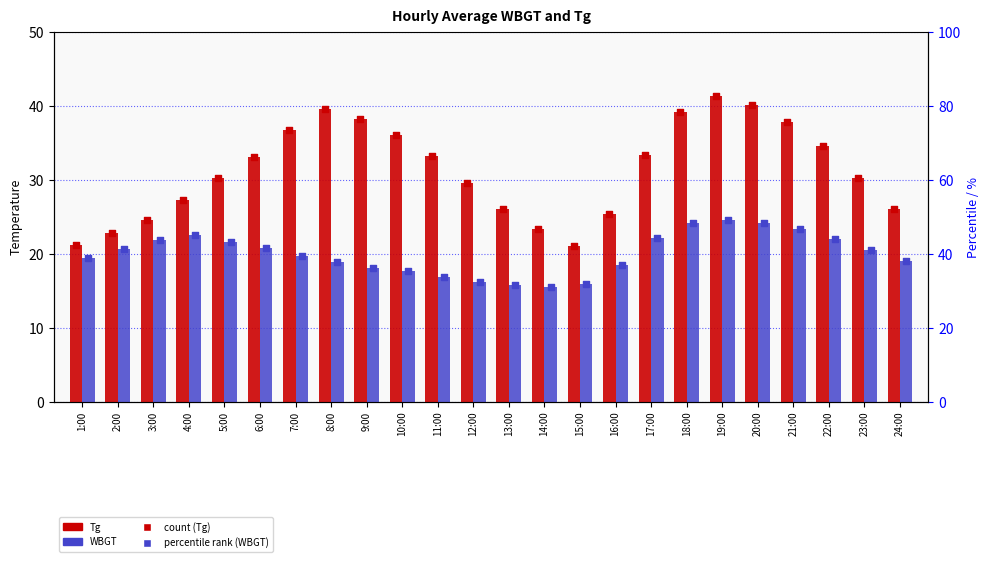

Which series reaches the maximum Y coordinate?

count (Tg percentile)